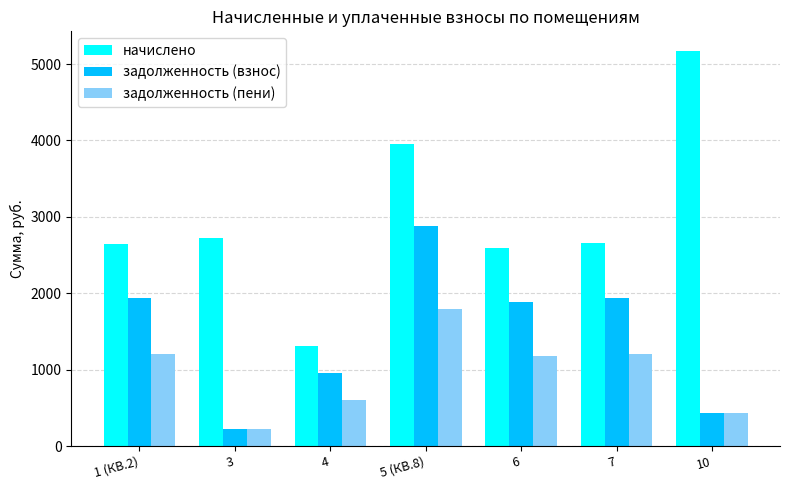

Which category has the highest value across all series?

10